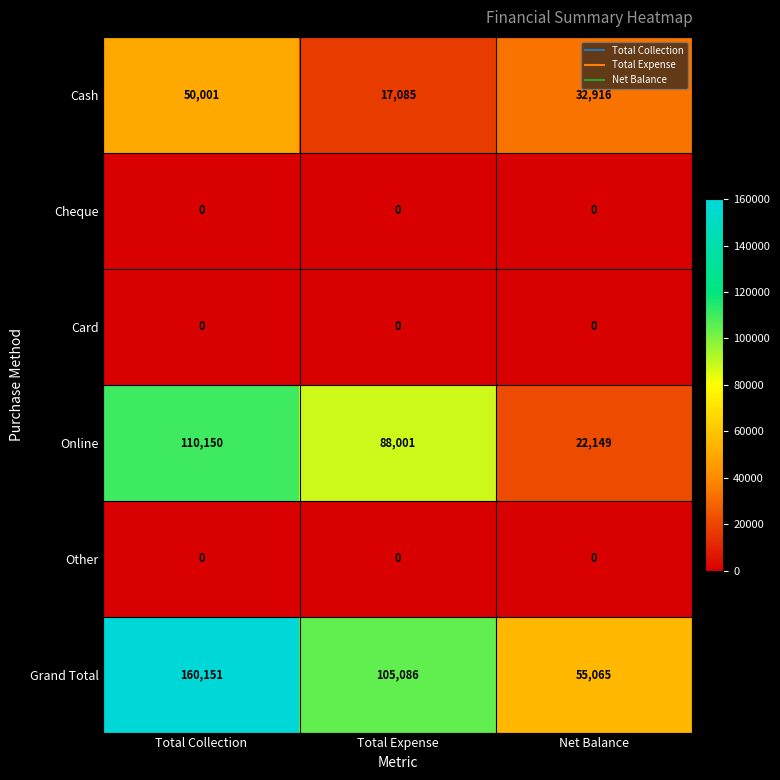

List the labels in order of Cash value, largest first.

Total Collection, Net Balance, Total Expense